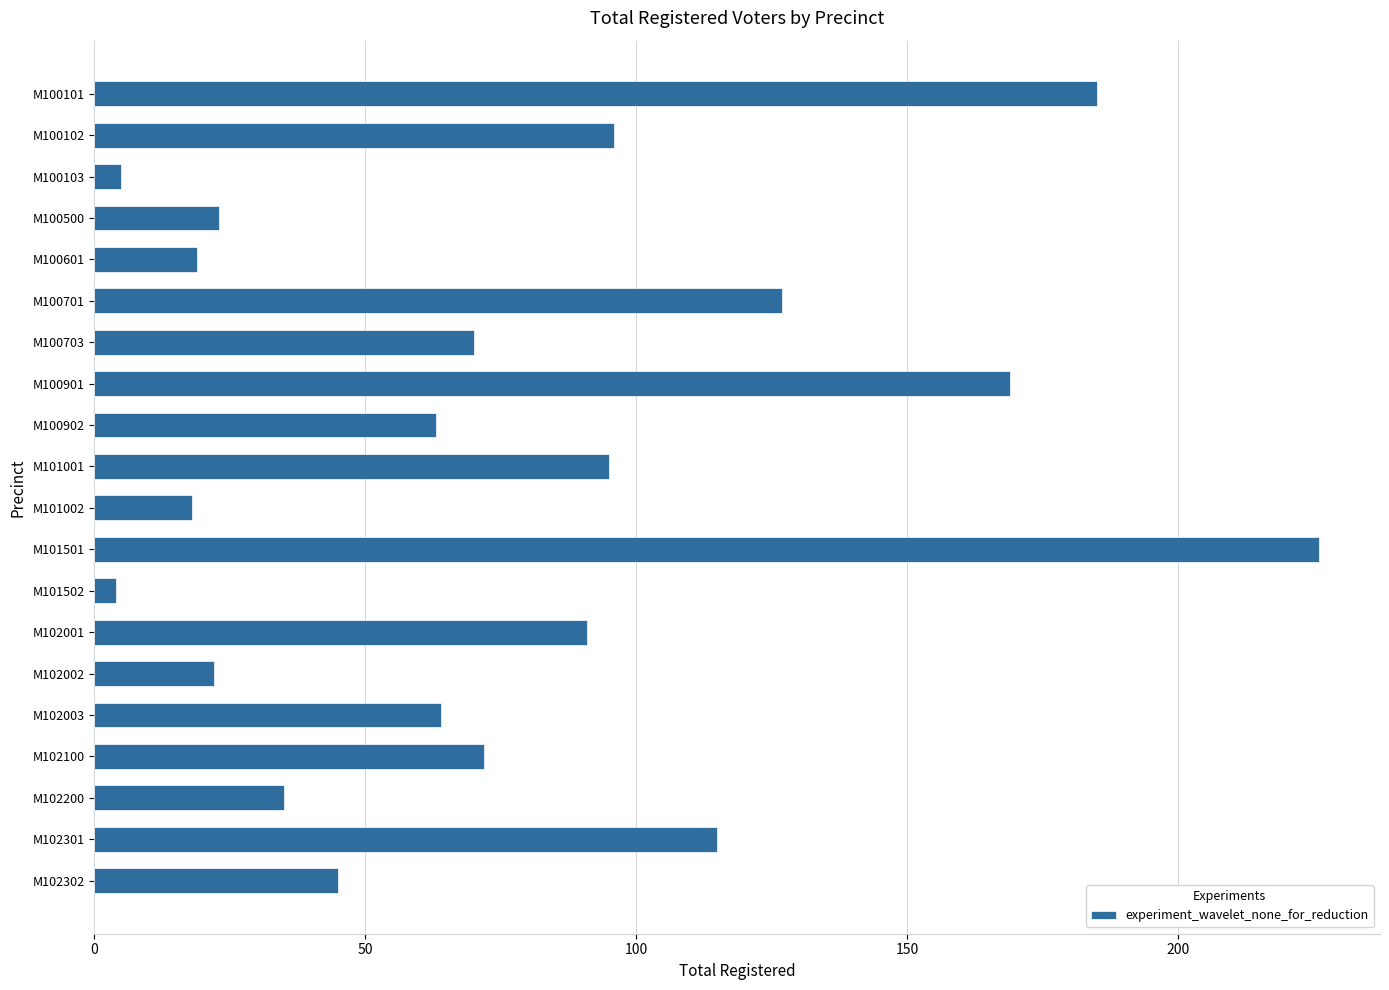

What is the minimum value shown in the chart?

4